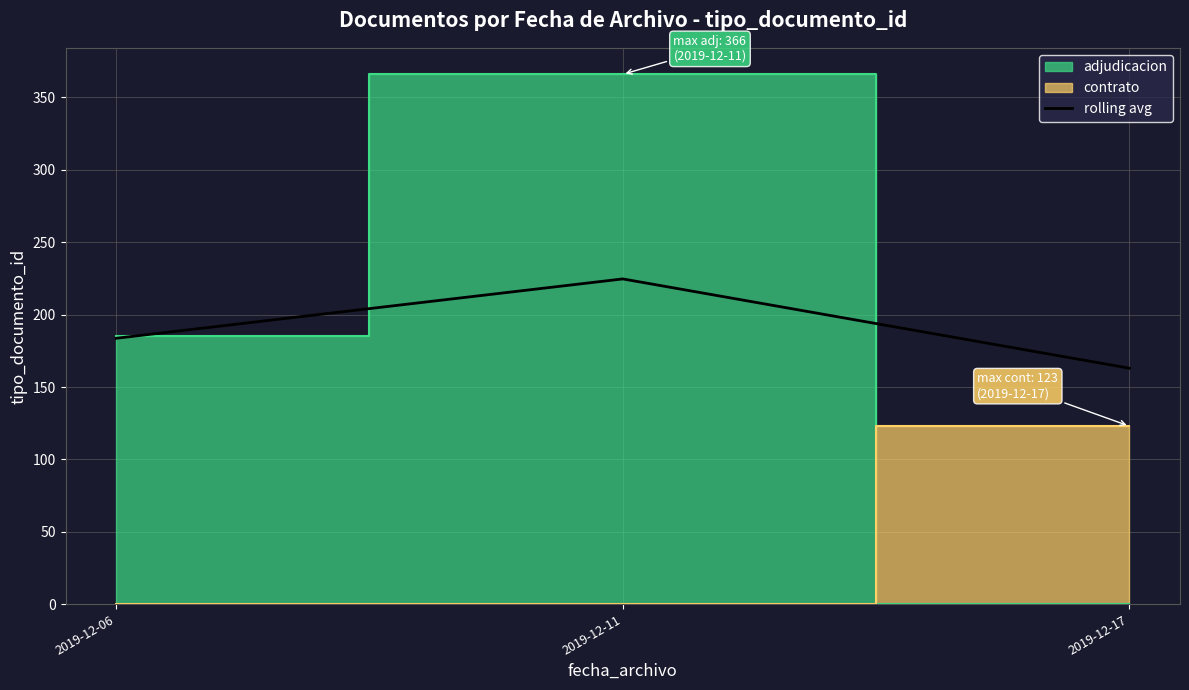

What is the change in value from 2019-12-06 to 2019-12-11?

+41.0